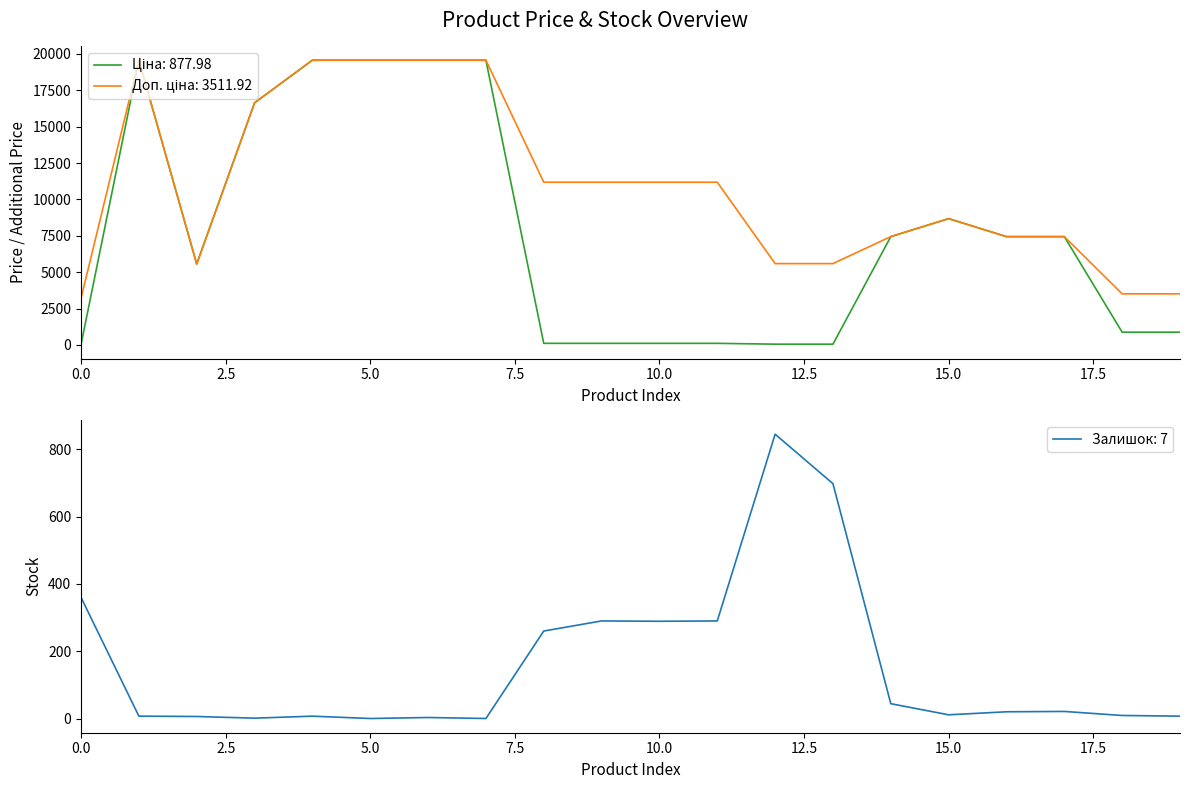

The Залишок: 7 series shows 360 at 0.0. True or false?

True